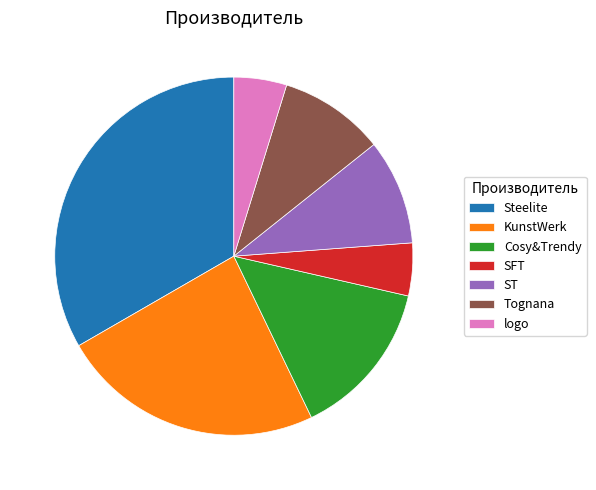

Combined, do KunstWerk and SFT account for over 50%?

No